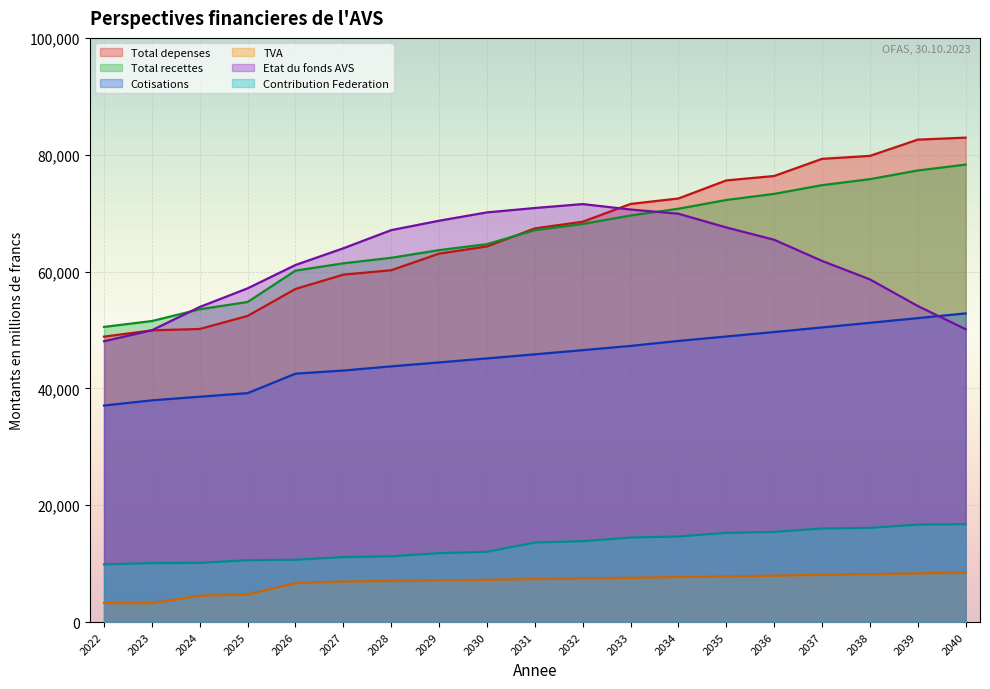

True or false: Total depenses and Total recettes cross at least once.

True